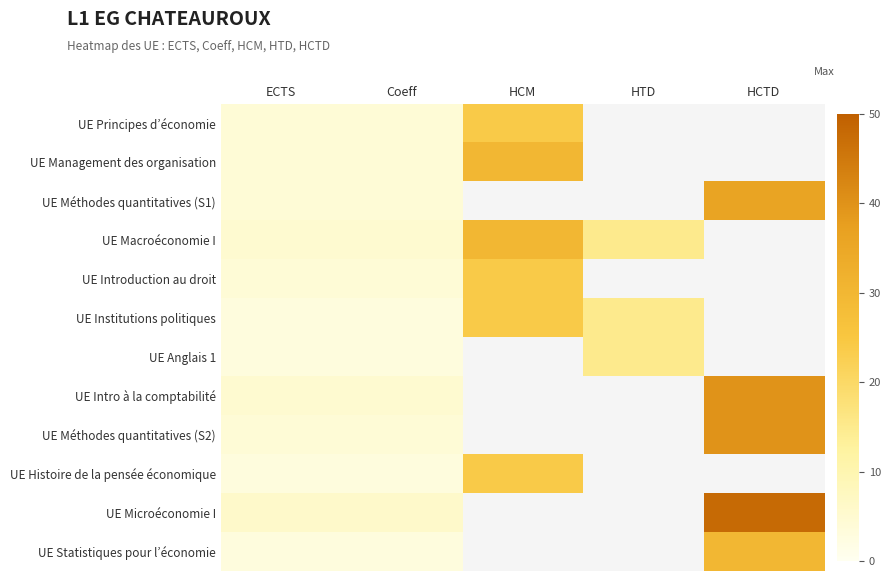

How many categories are shown in the chart?

5